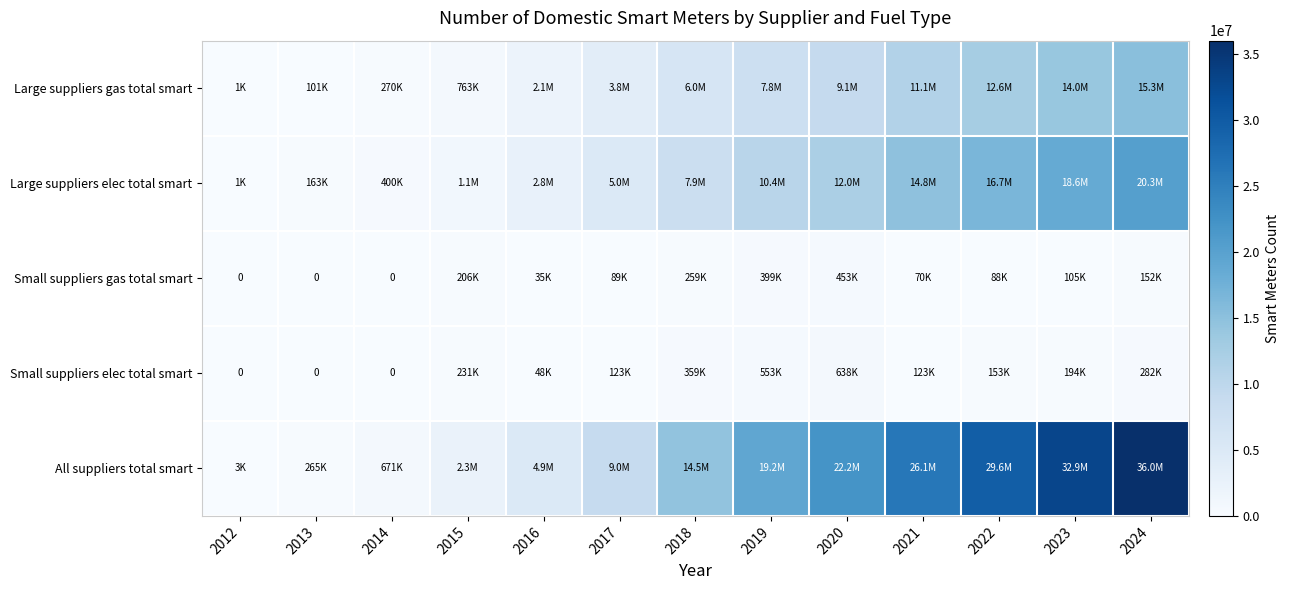

Is the value of Small suppliers elec total smart at 2024 greater than the value of Large suppliers gas total smart at 2014?

Yes